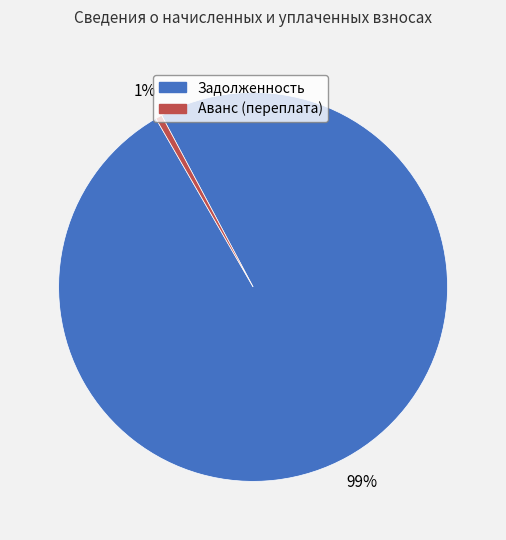

Is it true that Задолженность is 89% of the pie?

False